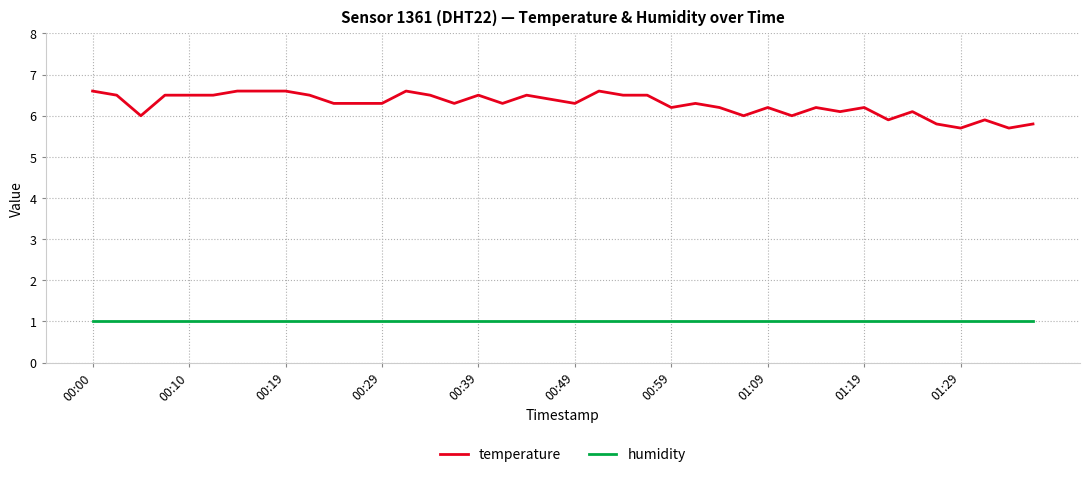

What is the minimum value shown in the chart?

1.0